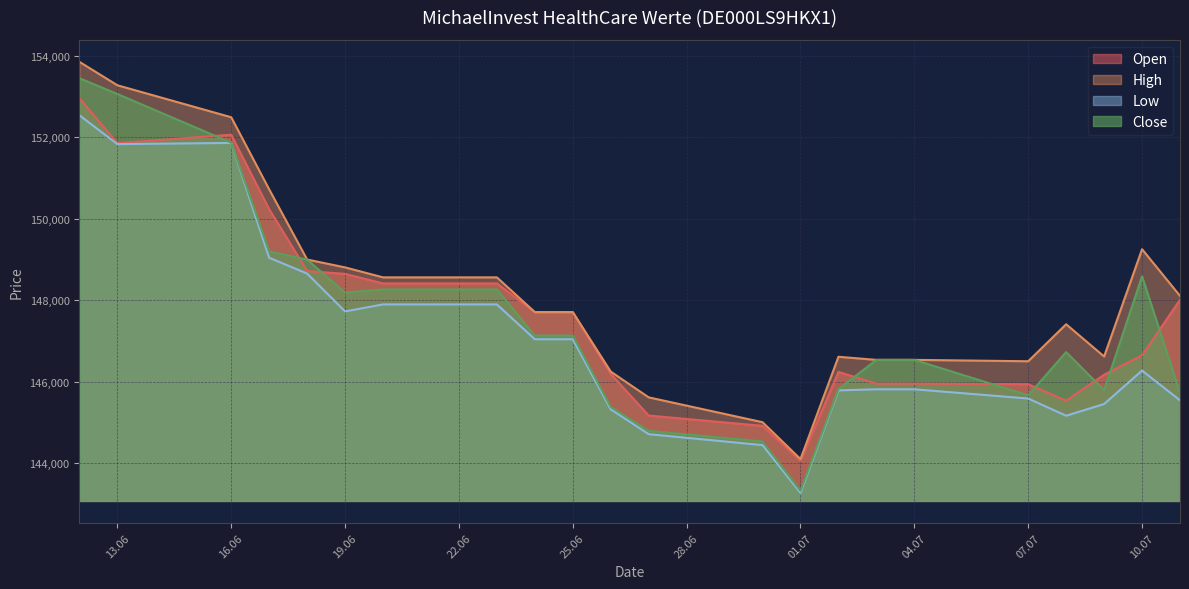

What is the label of the 4th point from the right?

08.07.2025